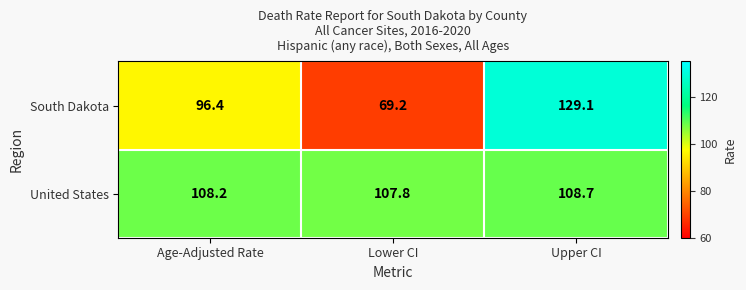

At how many categories does at least one series exceed 127?

1